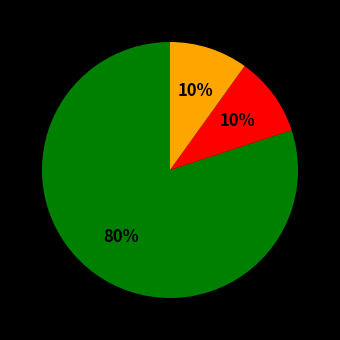

To the nearest percent, what is the average slice percentage?

33%